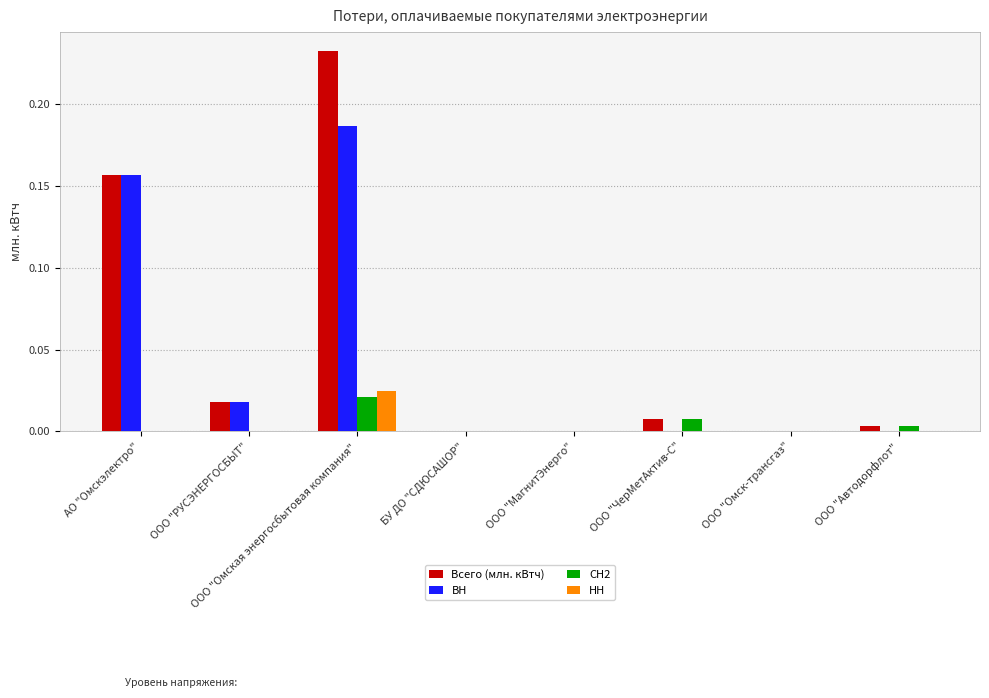

Is the value of СН2 at БУ ДО "СДЮСАШОР" greater than the value of ВН at ООО "Омская энергосбытовая компания"?

No